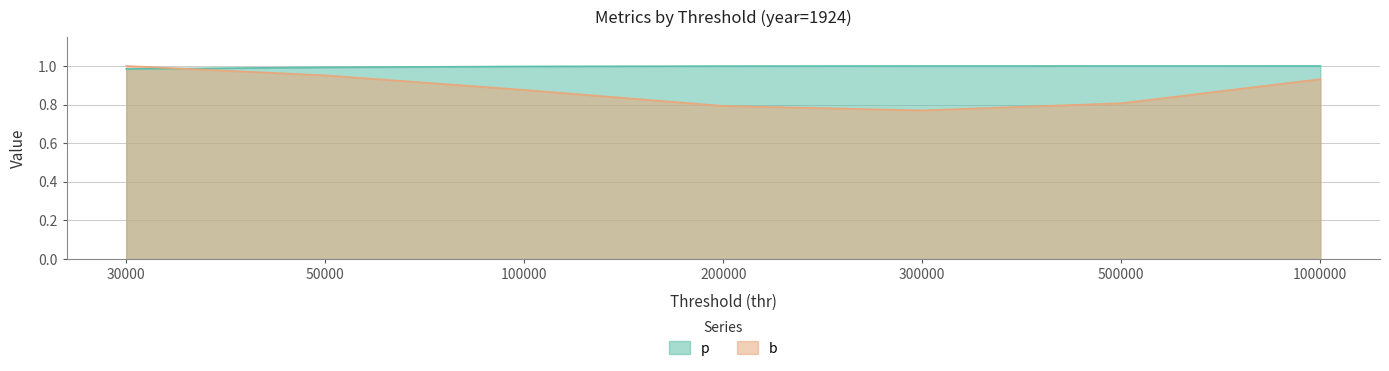

Reading right to left, what are all the values shown in this chart?

p: 1.0	1.0	1.0	1.0	1.0	1.0	1.0
b: 0.9	0.8	0.8	0.8	0.9	1.0	1.0